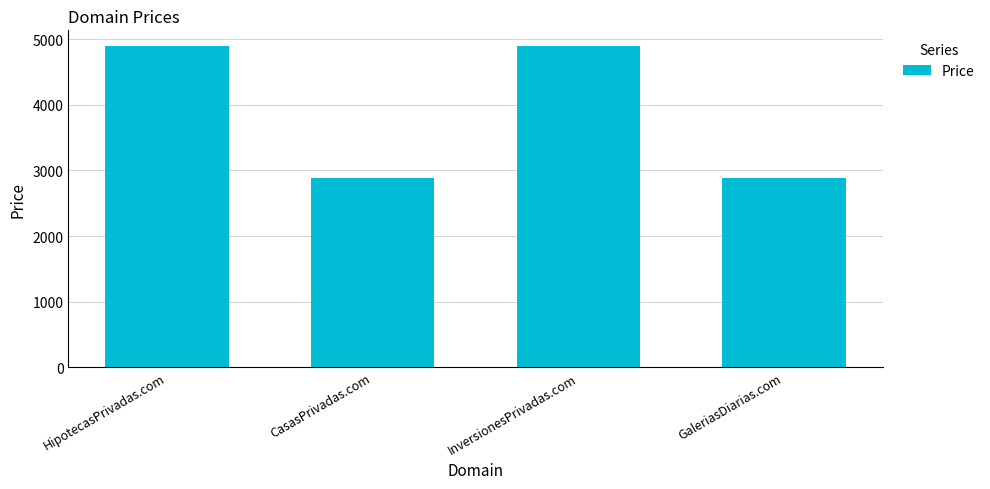

The value at GaleriasDiarias.com is 2888. True or false?

True